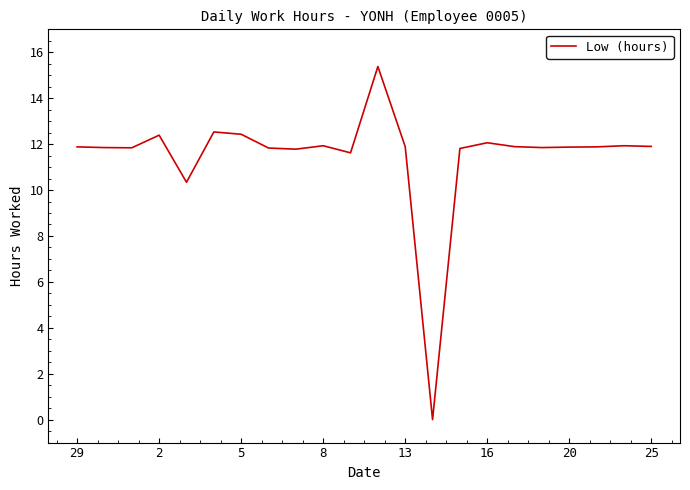

What is the maximum value shown in the chart?

15.4